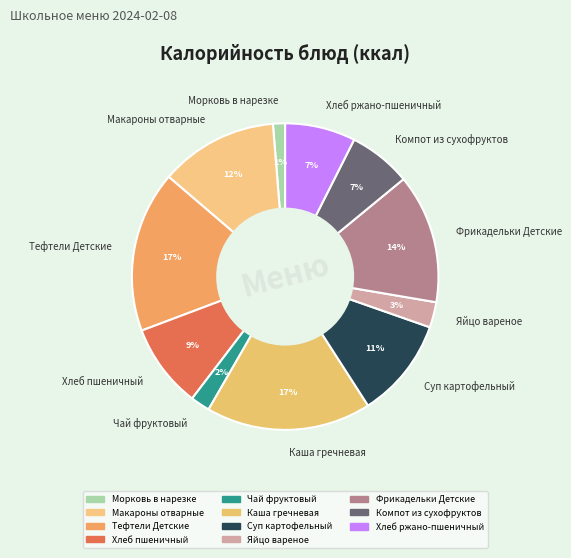

Which slice is the smallest?

Морковь в нарезке